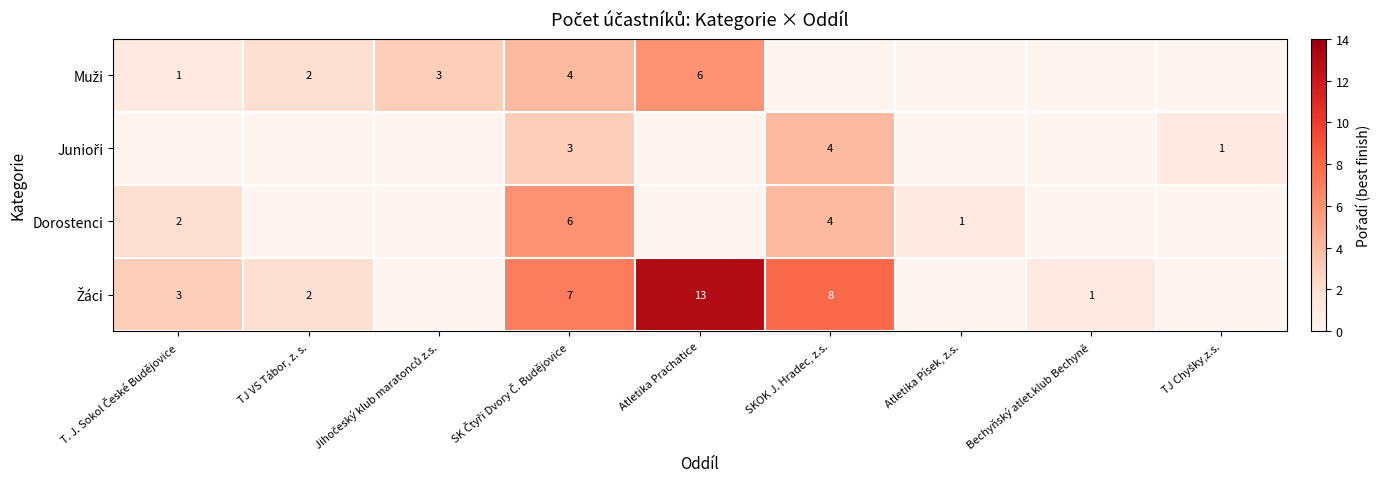

Which label corresponds to the smallest value in the chart?

SKOK J. Hradec, z.s.